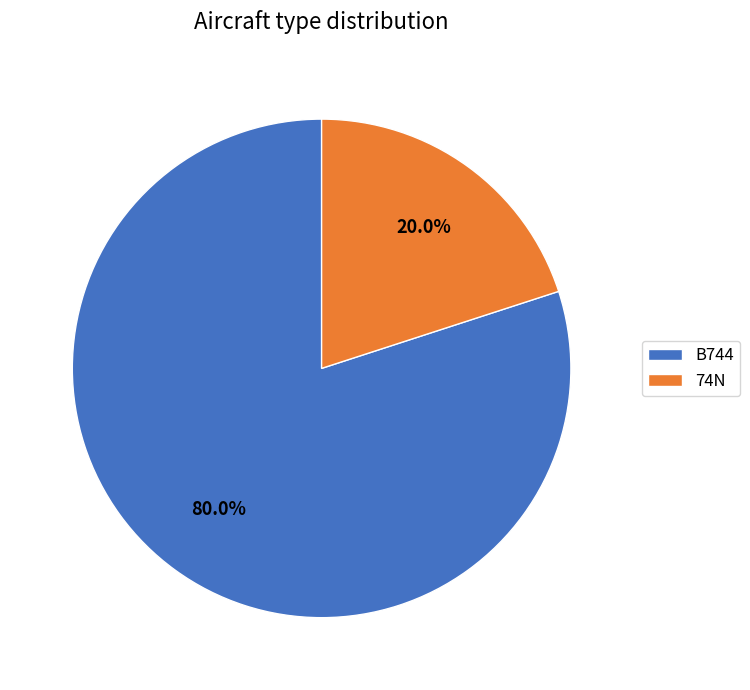

To the nearest percent, what portion does 74N represent?

20%